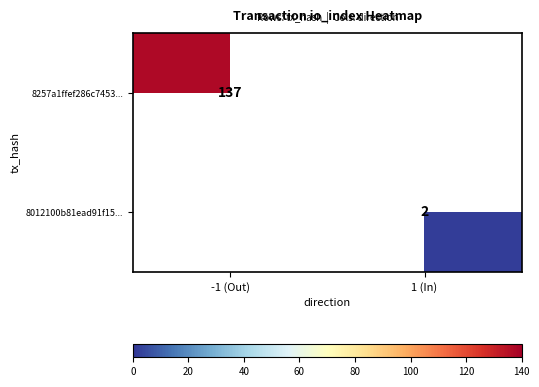

The value of 8257a1ffef286c7453... at -1 (Out) is 79. True or false?

False